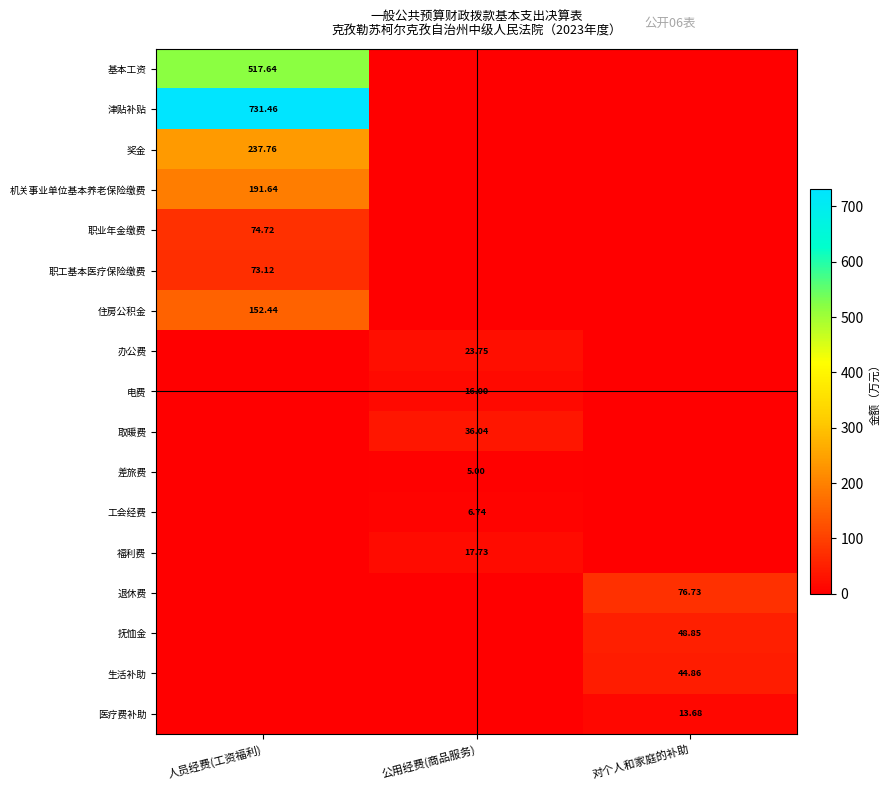

Where is 差旅费 nearest to the value 2?

人员经费(工资福利)